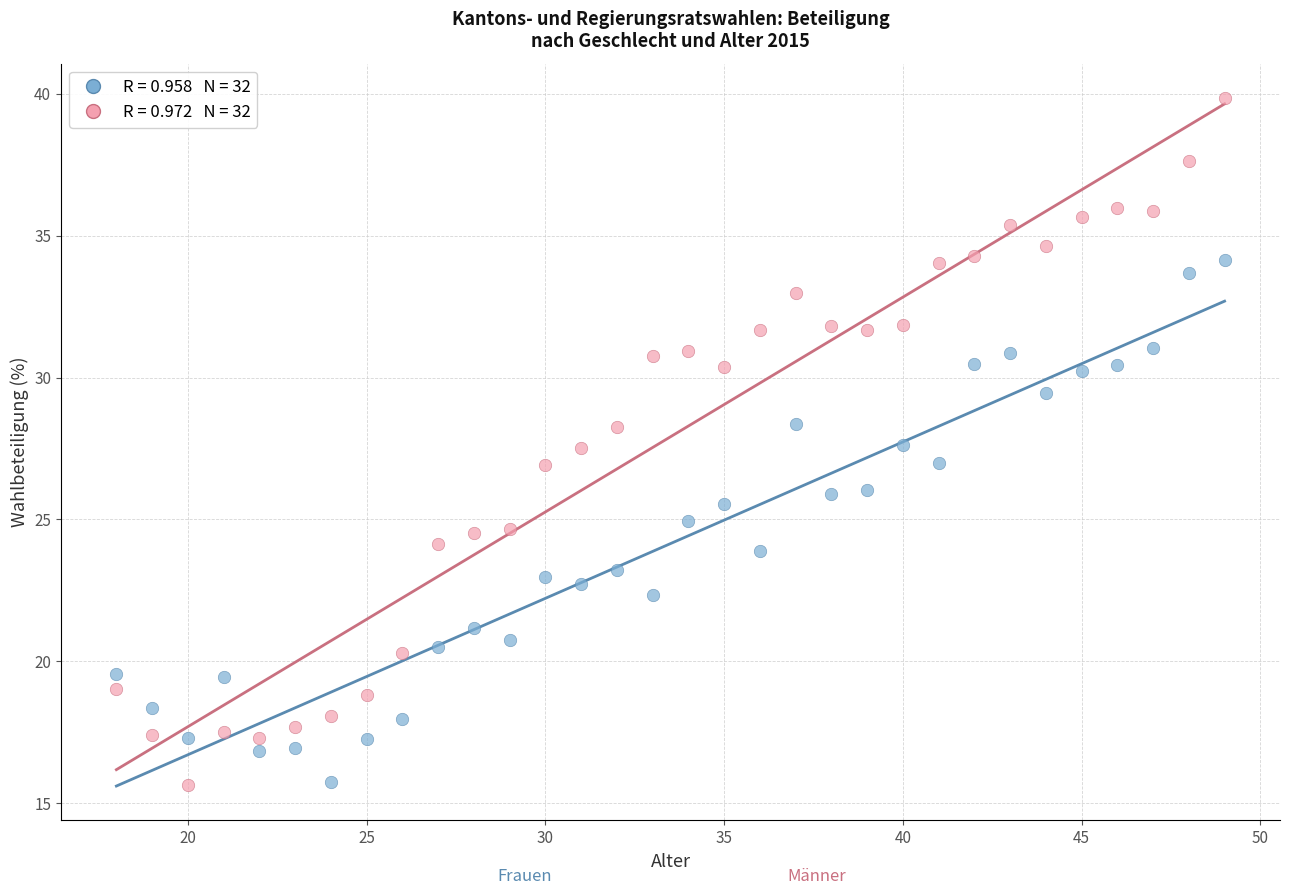

Across all data points, what is the range of X values (max minus min)?

31.0